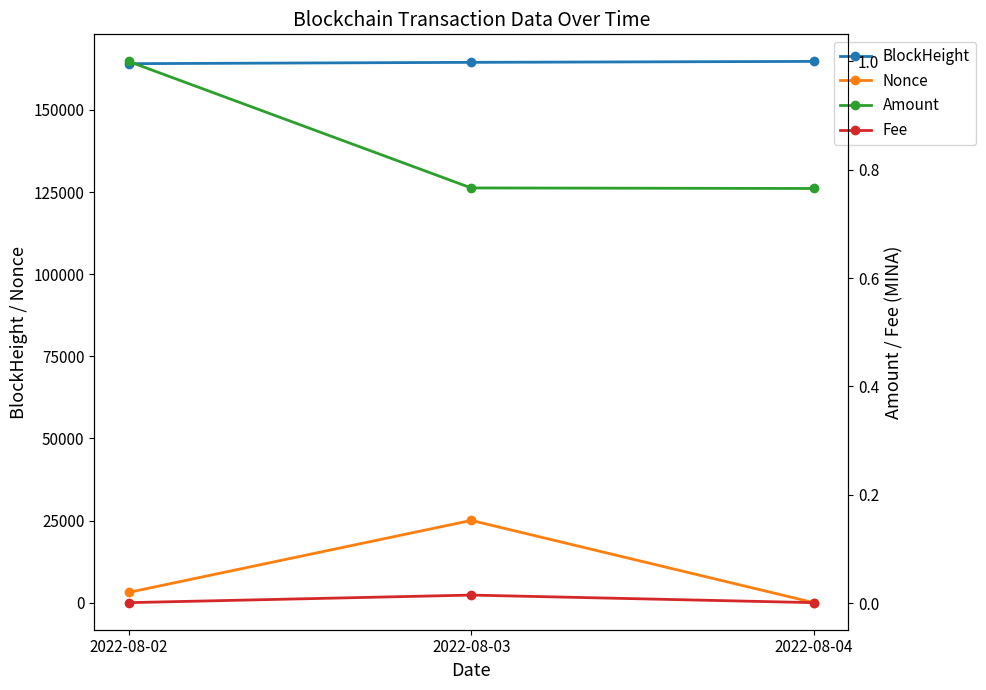

Is the value of BlockHeight at 2022-08-03 greater than the value of Fee at 2022-08-03?

Yes